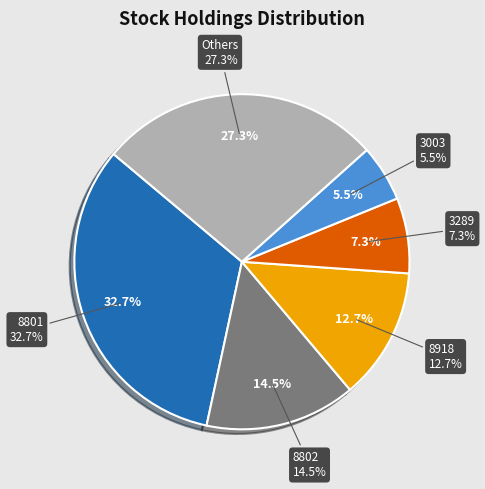

Which category has the biggest portion of the pie?

8801